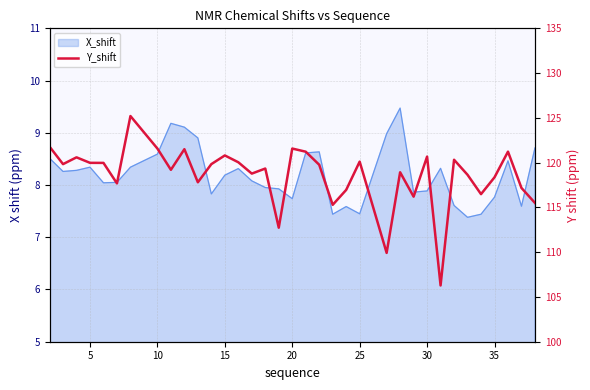

Does the chart have visible grid lines?

Yes